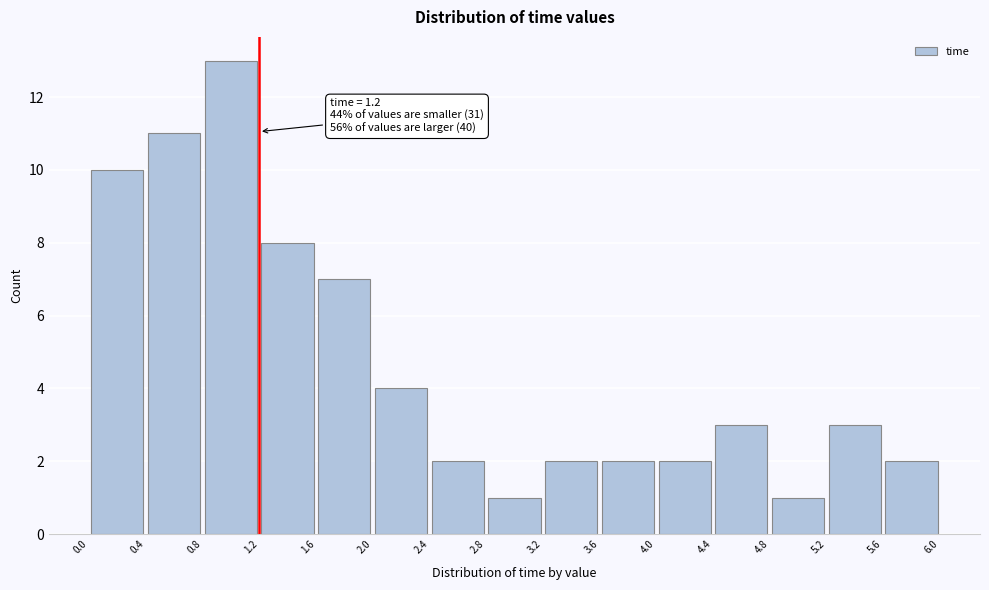

Which range on the x-axis has the tallest bar?

0.8 to 1.2